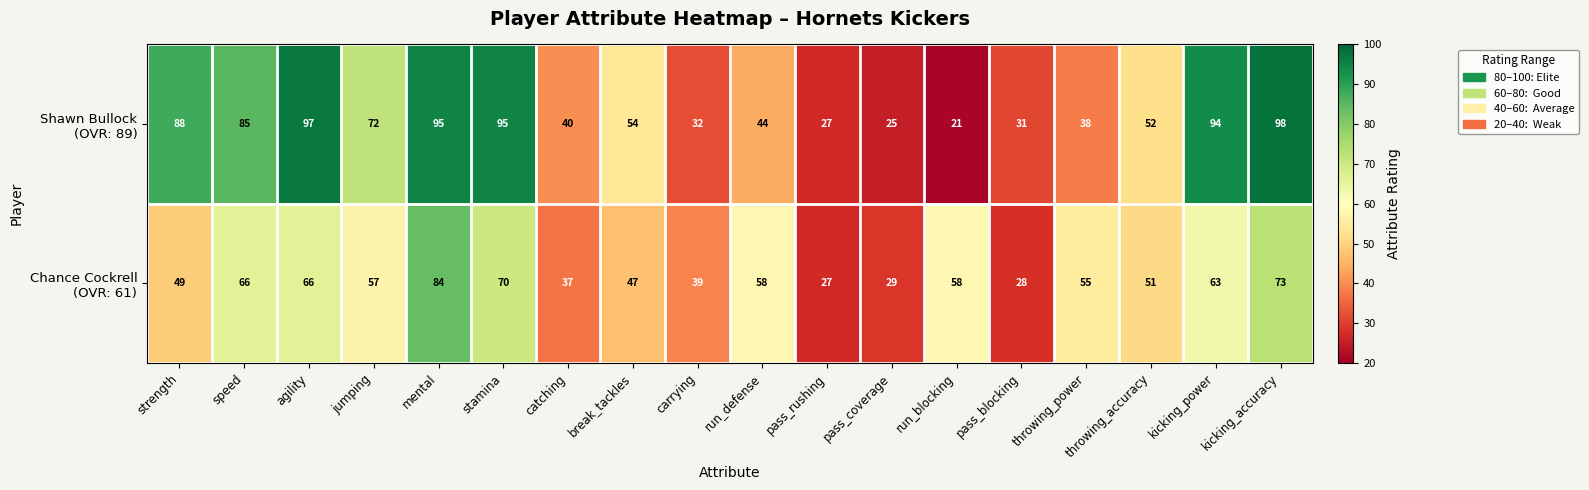

What is the maximum value shown in the chart?

98